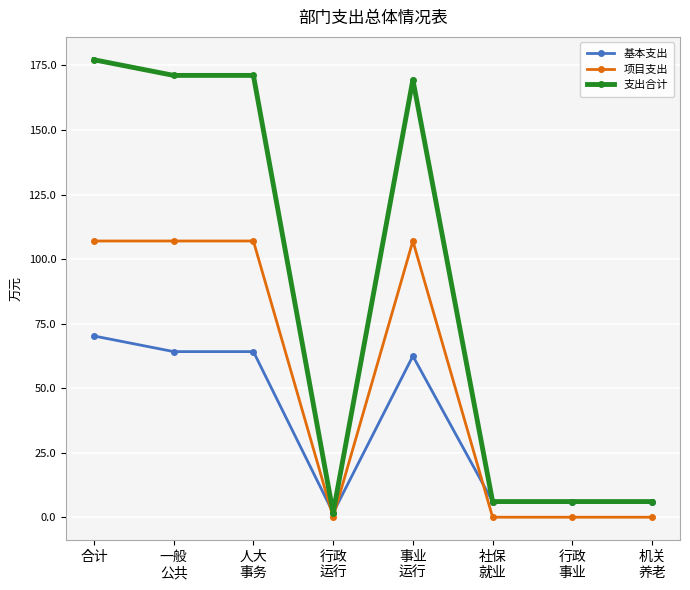

What is the label of the 6th point from the right?

人大
事务